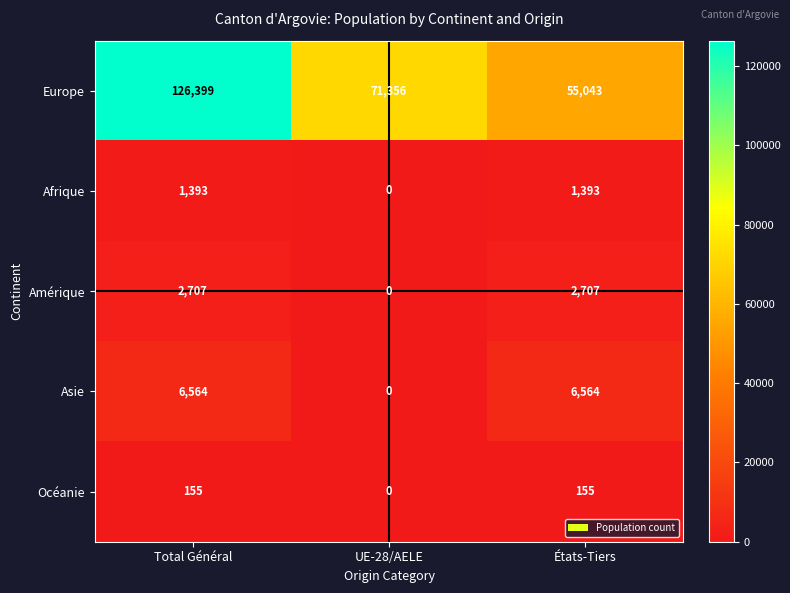

At which category does the chart reach its peak across all series?

Total Général